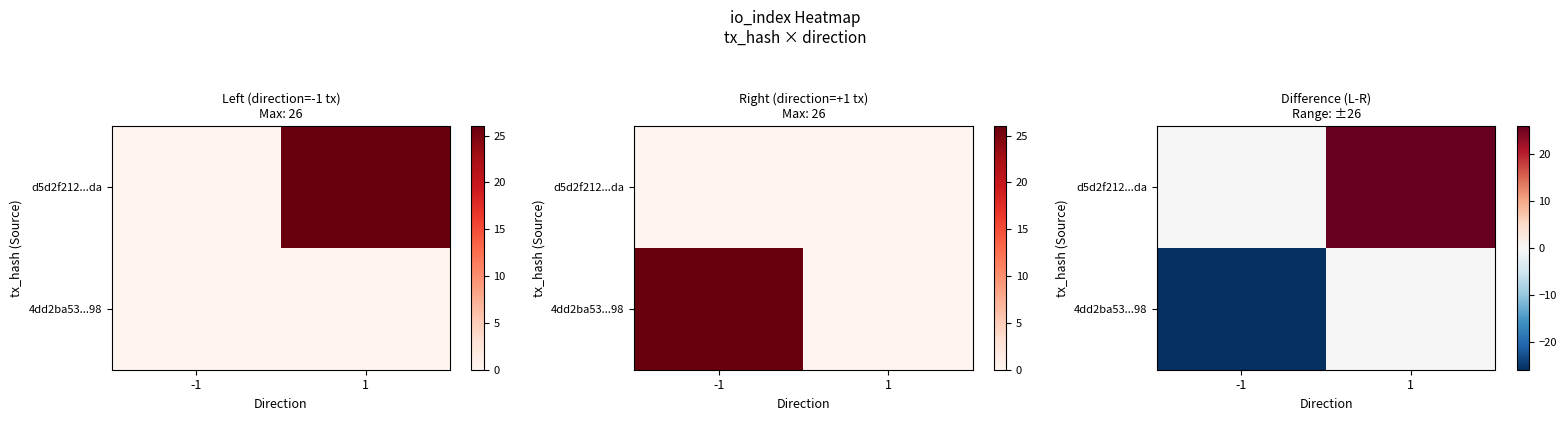

What is the spread (max minus min) of values at 1?

26